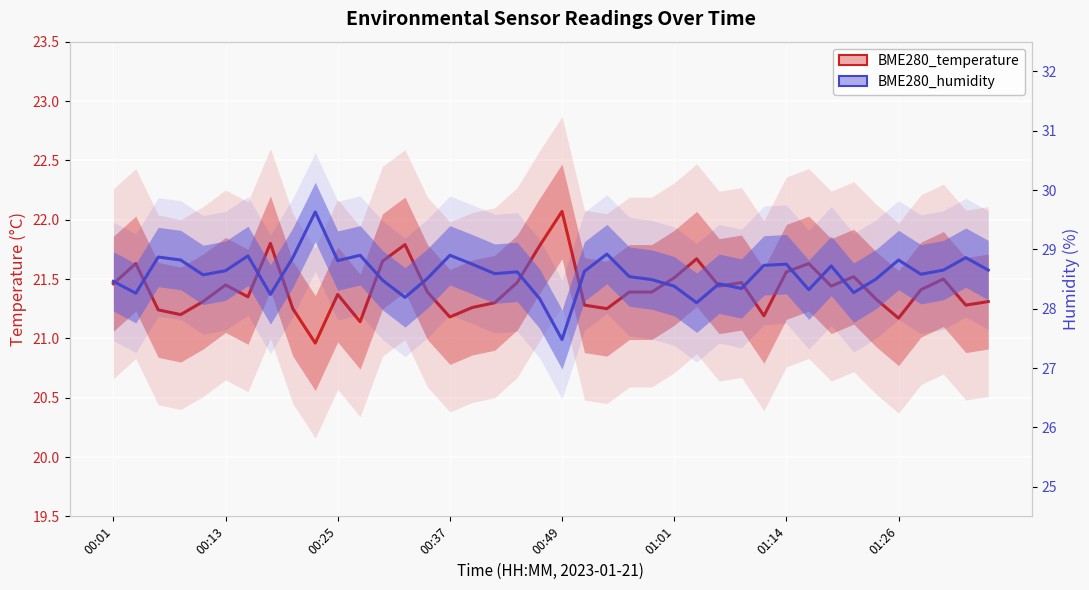

What is the minimum value for BME280_humidity?

27.5